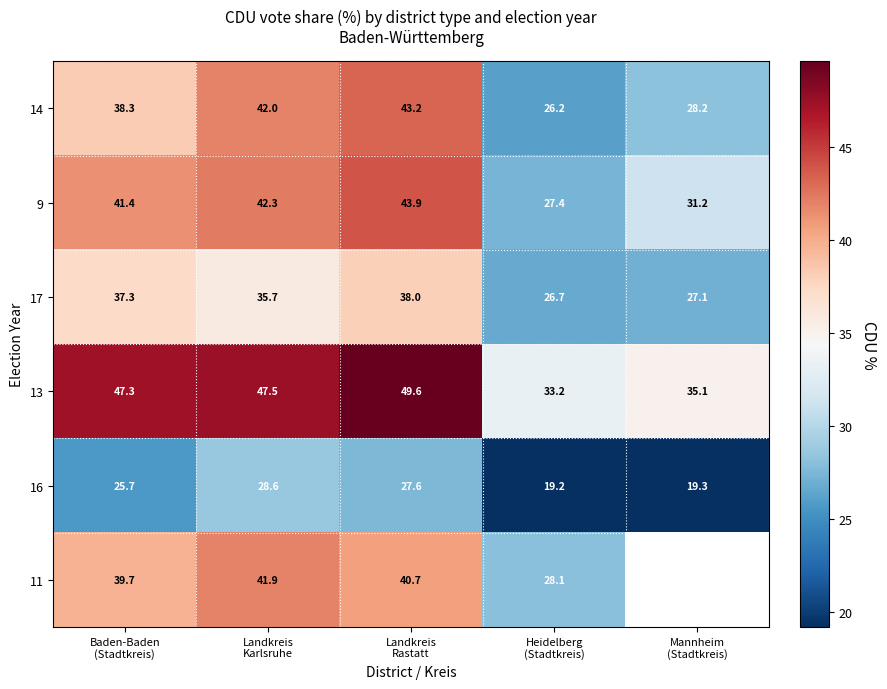

How many values in the 16 series exceed 25?

3